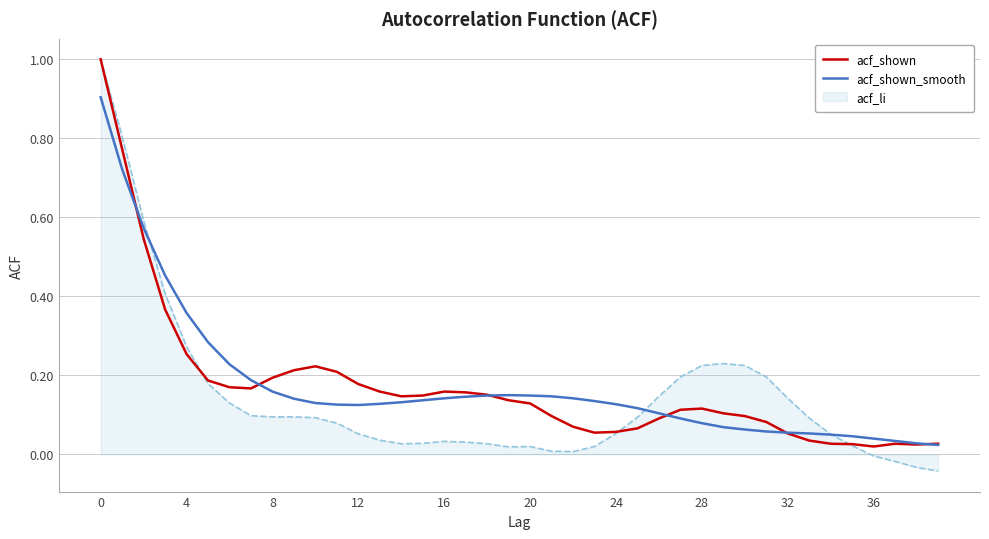

Which series has the widest spread of values?

acf_li